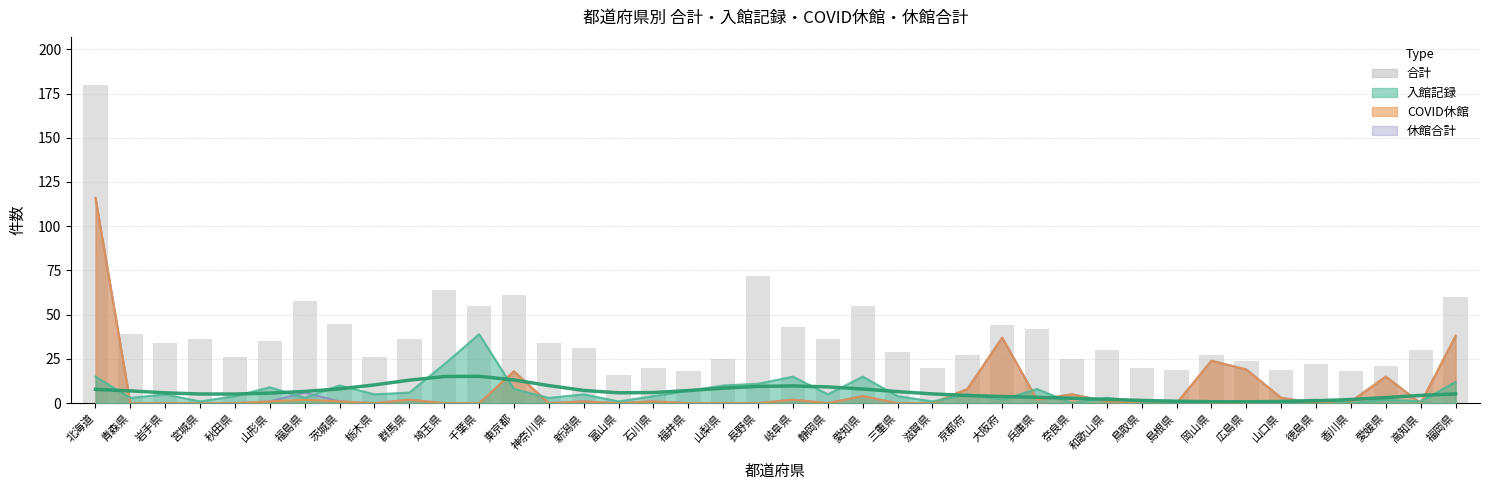

List the labels in order of value, smallest first.

富山県, 福井県, 香川県, 島根県, 山口県, 石川県, 滋賀県, 鳥取県, 愛媛県, 徳島県, 広島県, 山梨県, 奈良県, 秋田県, 栃木県, 京都府, 岡山県, 三重県, 和歌山県, 高知県, 新潟県, 岩手県, 神奈川県, 山形県, 宮城県, 群馬県, 静岡県, 青森県, 兵庫県, 岐阜県, 大阪府, 茨城県, 千葉県, 愛知県, 福島県, 福岡県, 東京都, 埼玉県, 長野県, 北海道